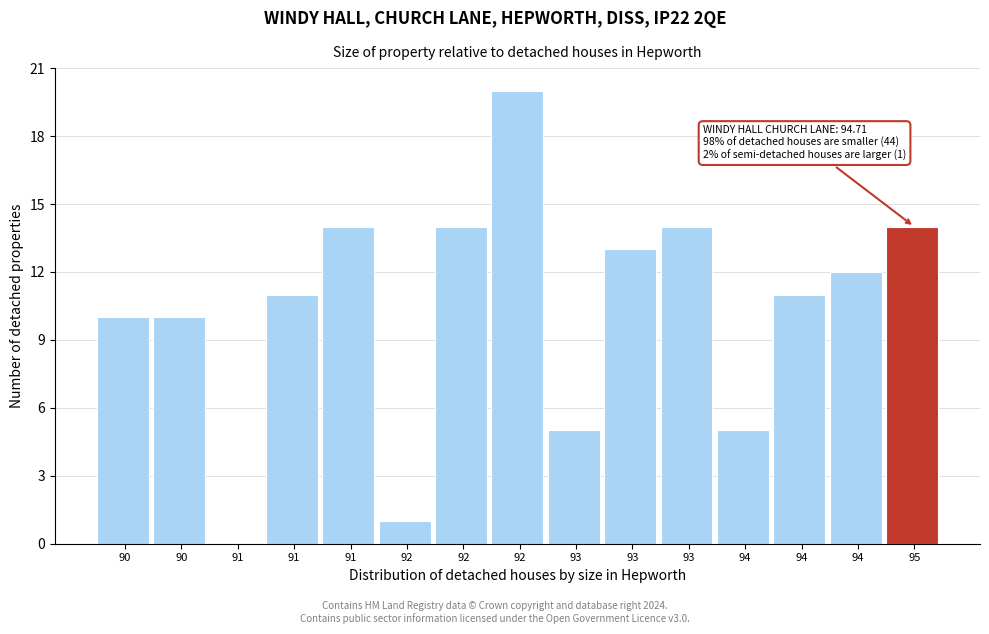

How many values are above zero?

14